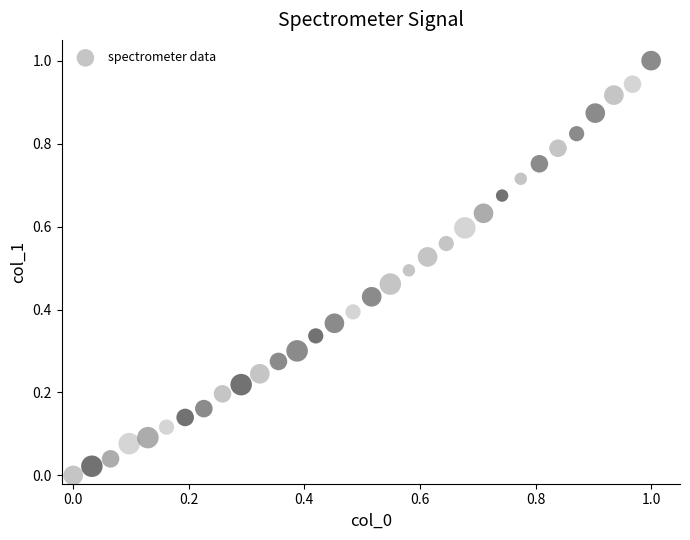

What is the range of Y values (max minus min)?

1.0